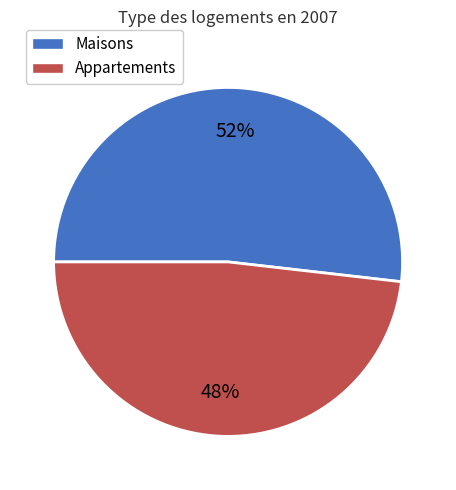

Combined, do Maisons and Appartements account for over 50%?

Yes